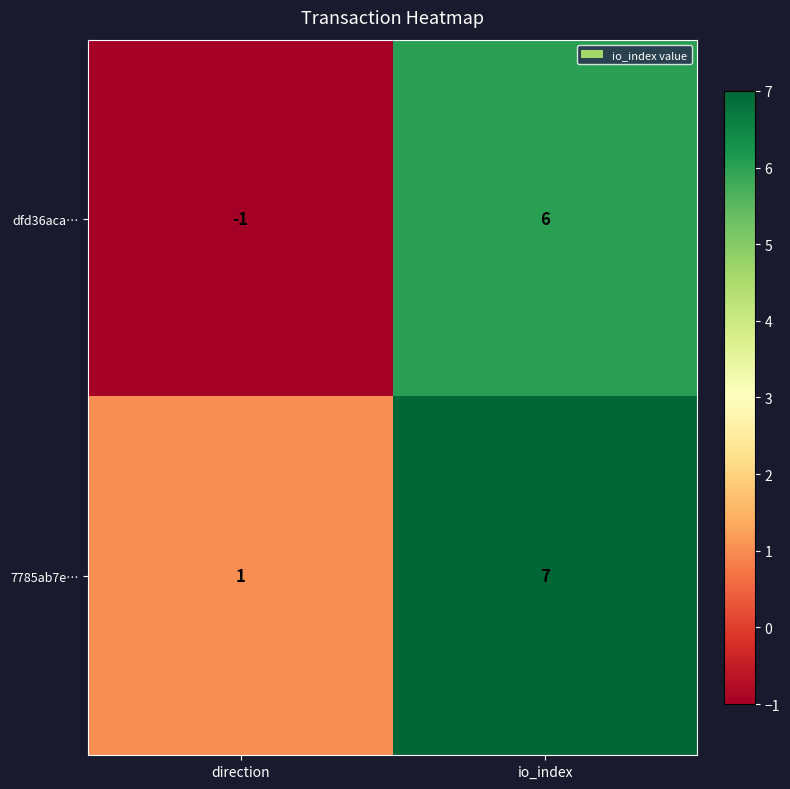

At which category is the sum across all series the highest?

io_index